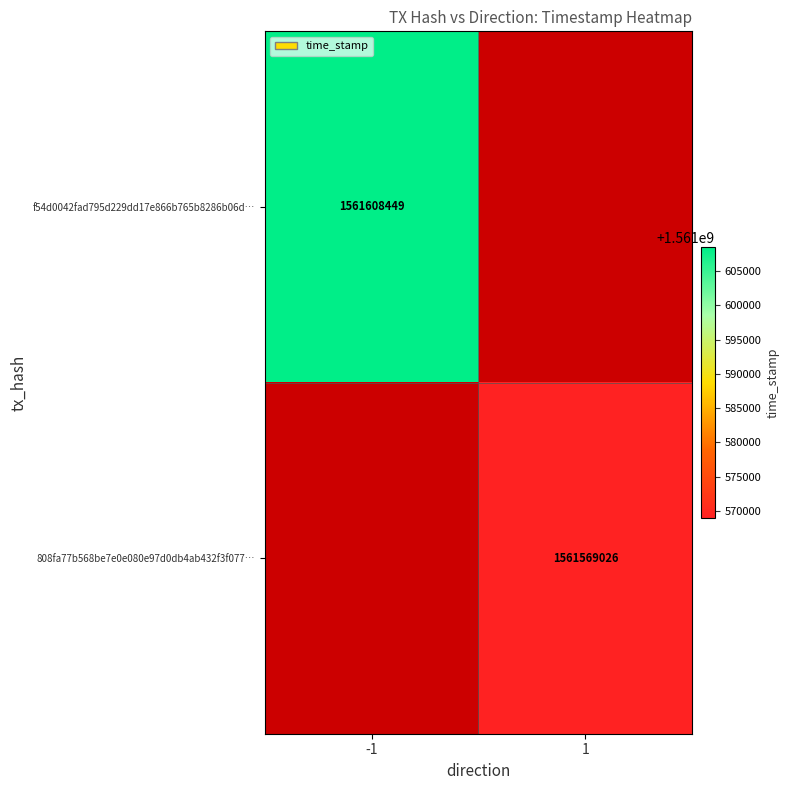

Count the number of categories in the chart.

2